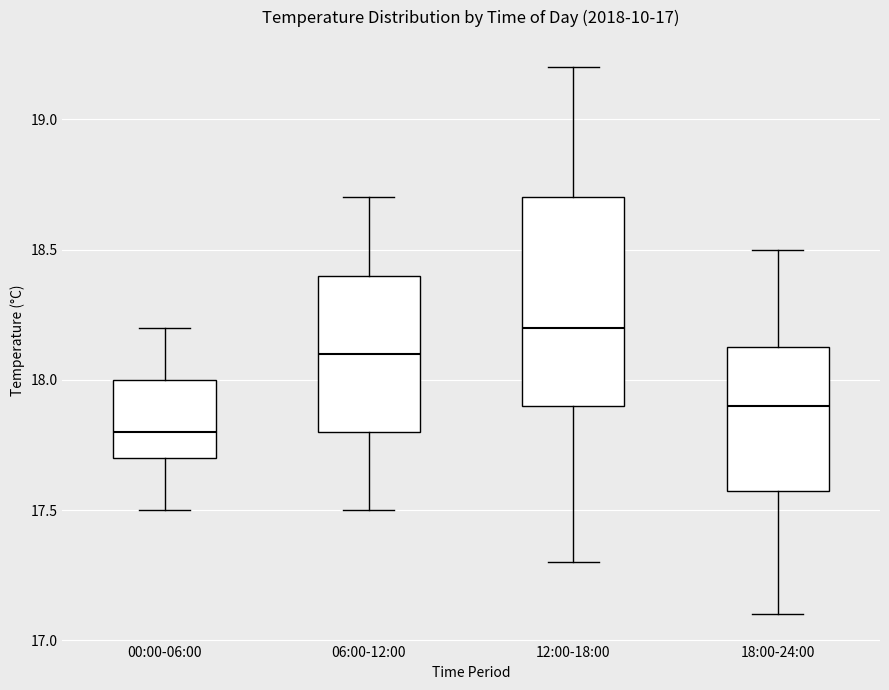

Reading left to right, transcribe this box plot: for each box, give where its median line is, the range the box spans, and where its two whiskers end, as read against the y-axis. The values are not printed on the chart, so give them approximately, as read against the axis.

00:00-06:00: median 17.80, box 17.70 to 18.00, whiskers 17.50 to 18.20
06:00-12:00: median 18.10, box 17.80 to 18.40, whiskers 17.50 to 18.70
12:00-18:00: median 18.20, box 17.90 to 18.70, whiskers 17.30 to 19.20
18:00-24:00: median 17.90, box 17.60 to 18.15, whiskers 17.10 to 18.50